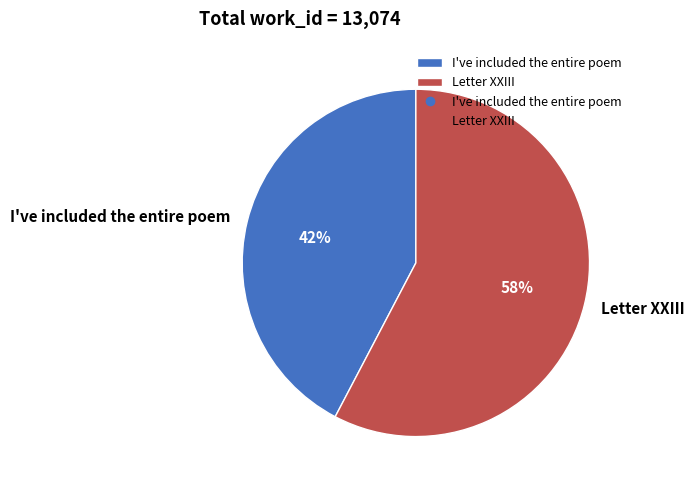

Count the number of slices in the pie.

2